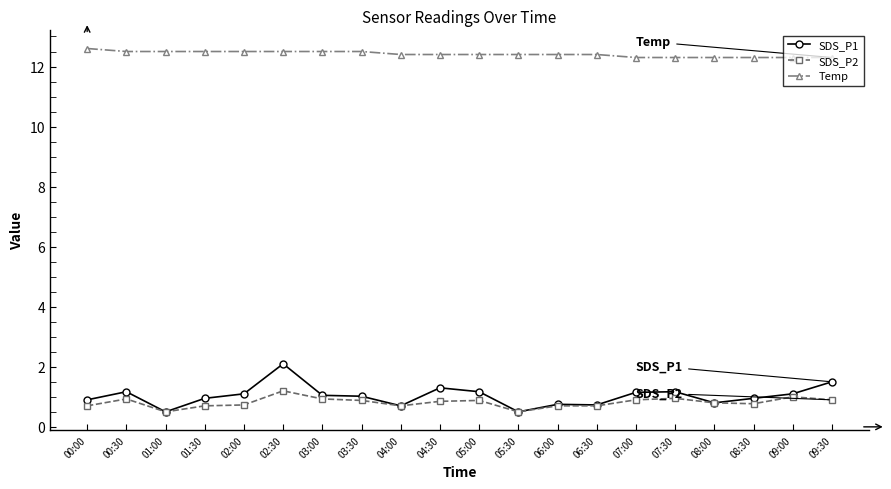

What are all the series names shown in the legend?

SDS_P1, SDS_P2, Temp